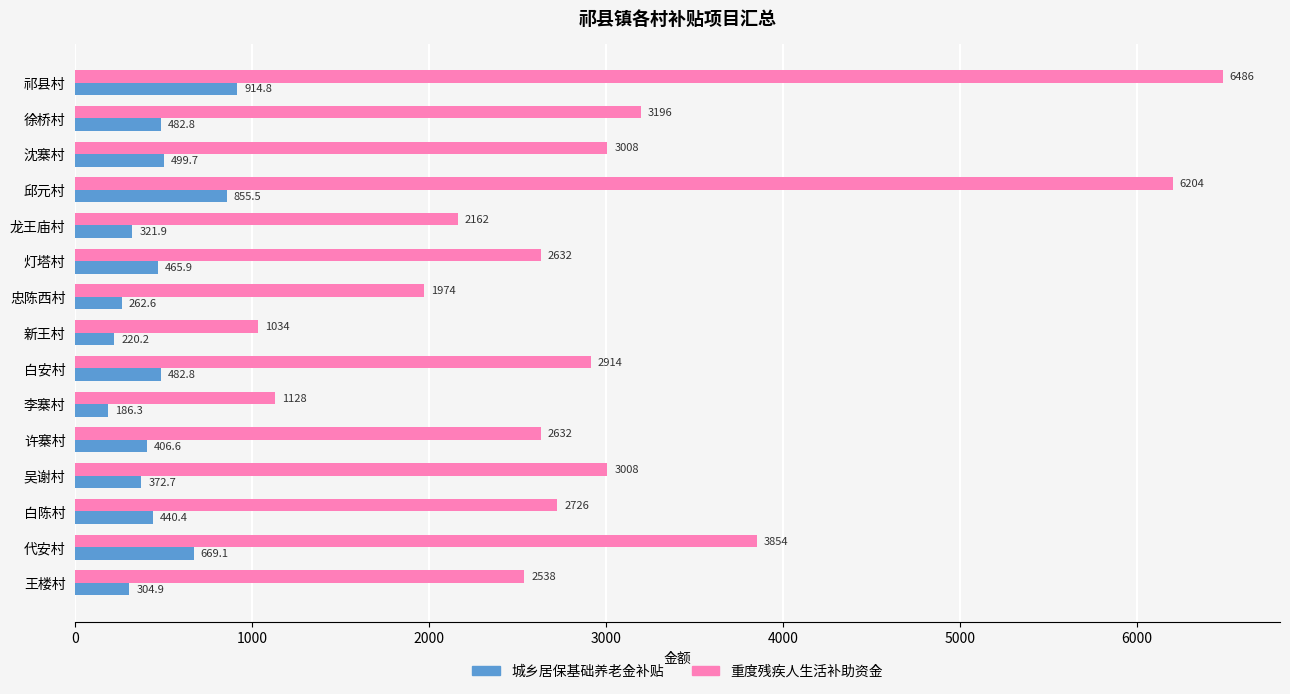

List the series in order of their overall mean, lowest first.

城乡居保基础养老金补贴, 重度残疾人生活补助资金